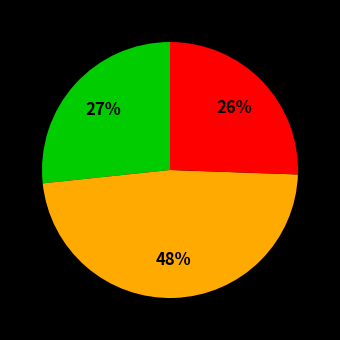

To the nearest percent, what is the average slice percentage?

33%